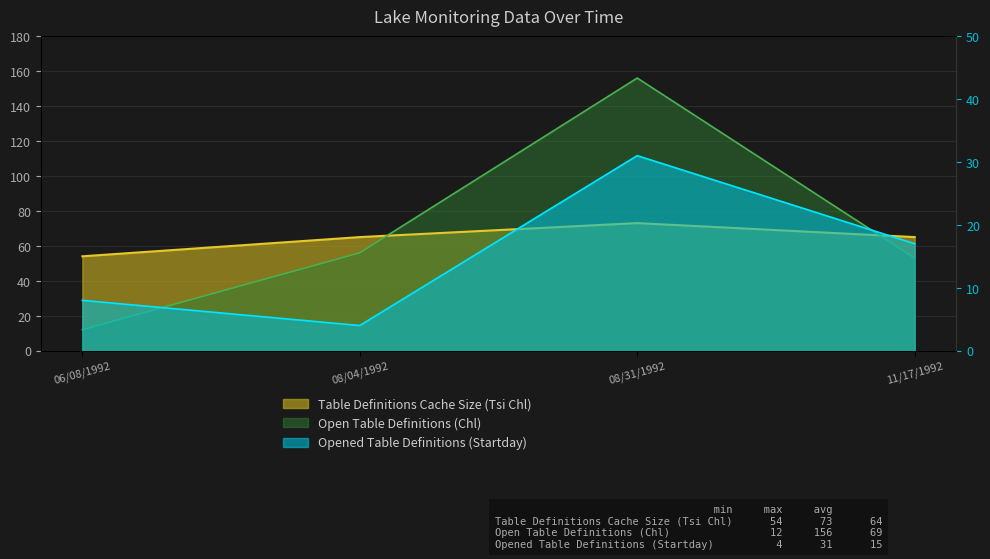

What position from the right is 06/08/1992?

4